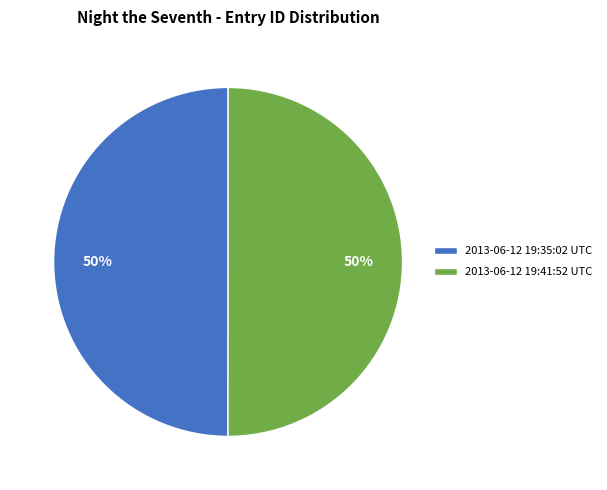

Approximately how many times larger is the value at 2013-06-12 19:41:52 UTC compared to 2013-06-12 19:35:02 UTC?

1.0